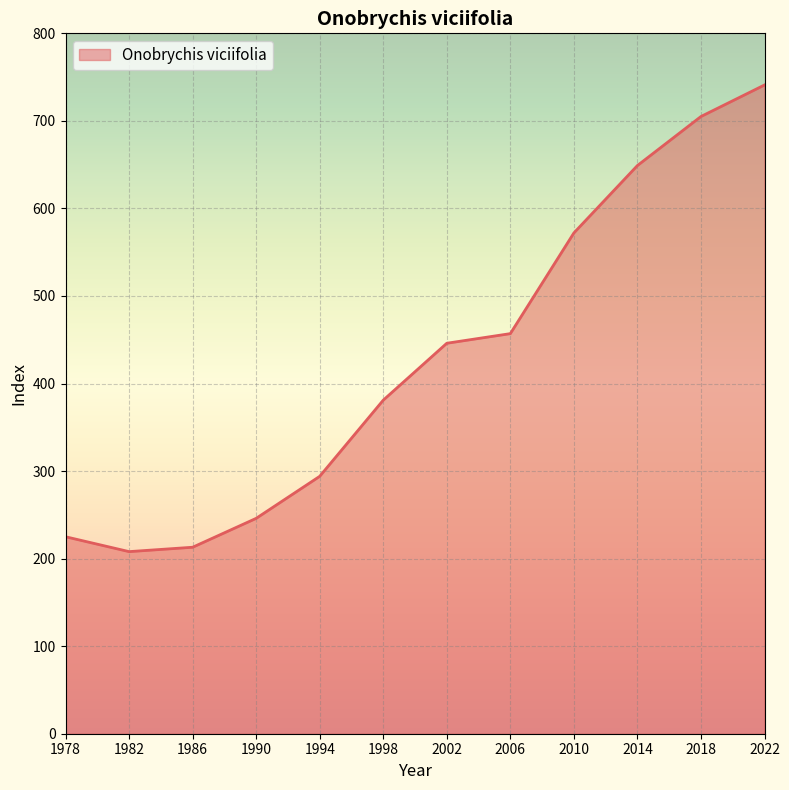

Reading left to right, list all the values displayed in this chart.

1978=225	1982=208	1986=213	1990=246	1994=294	1998=381	2002=446	2006=457	2010=572	2014=649	2018=705	2022=741